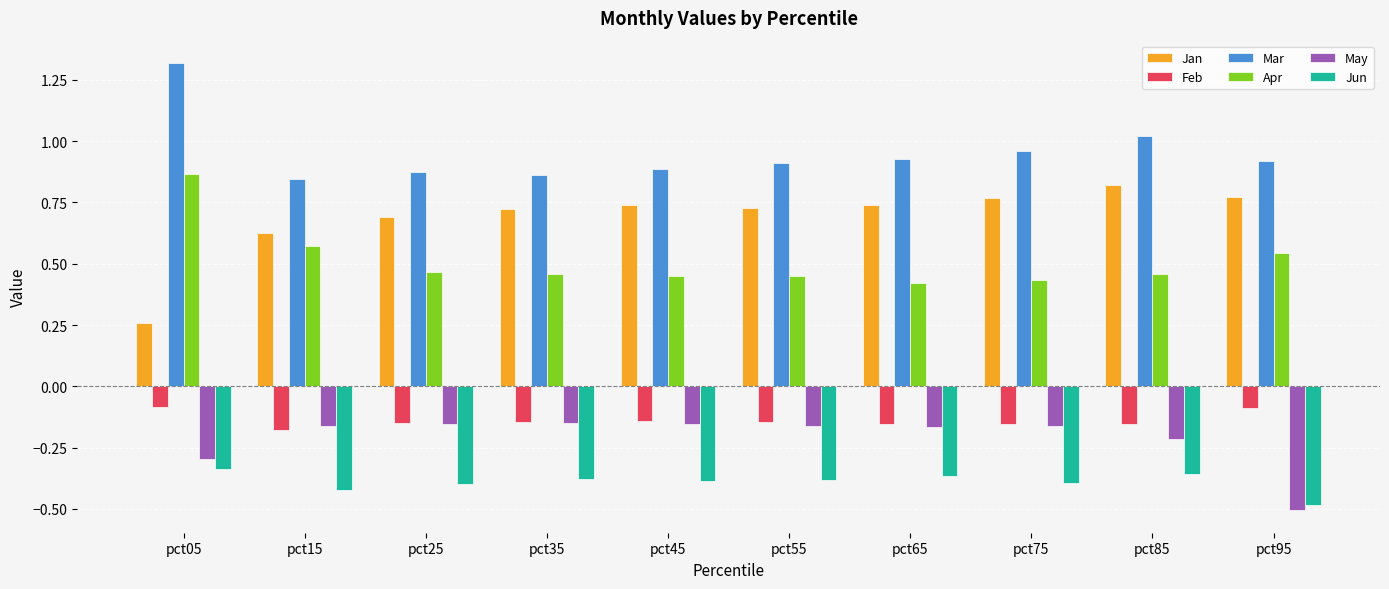

What is the sum of all Jun values?

-3.9